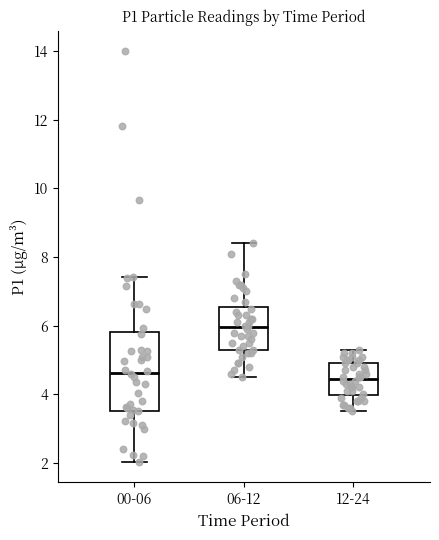

Reading left to right, transcribe this box plot: for each box, give where its median line is, the range the box spans, and where its two whiskers end, as read against the y-axis. The values are not printed on the chart, so give them approximately, as read against the axis.

00-06: median 4.6, box 3.6 to 5.8, whiskers 2.0 to 7.4
06-12: median 6.0, box 5.4 to 6.6, whiskers 4.6 to 8.4
12-24: median 4.4, box 4.0 to 5.0, whiskers 3.6 to 5.4